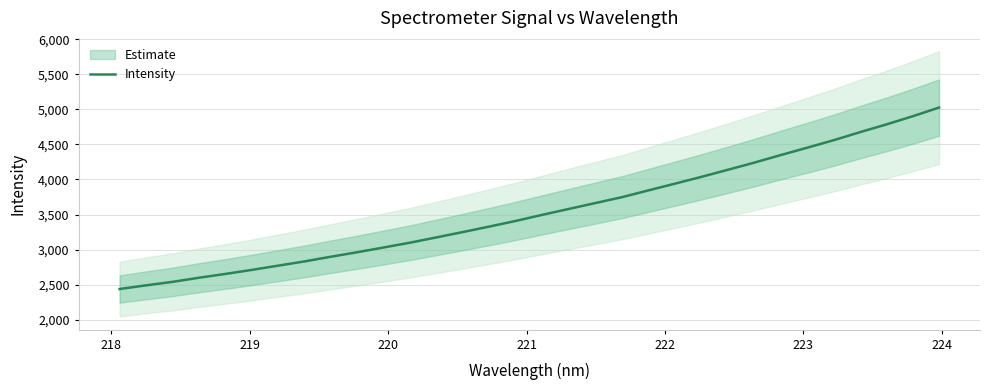

What is the maximum value for Intensity?

5025.3